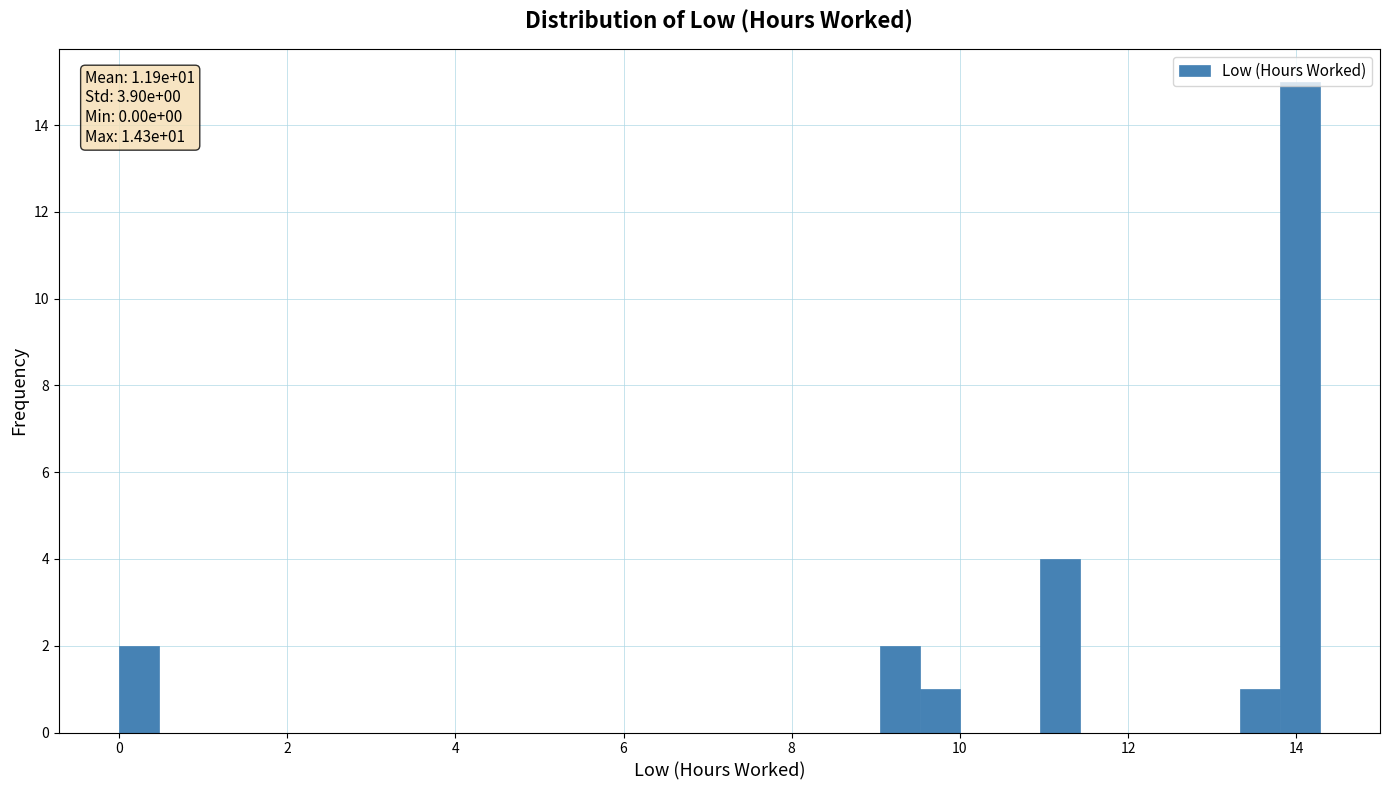

Read against the x-axis, roughly where is the centre of the tallest bar?

14.0